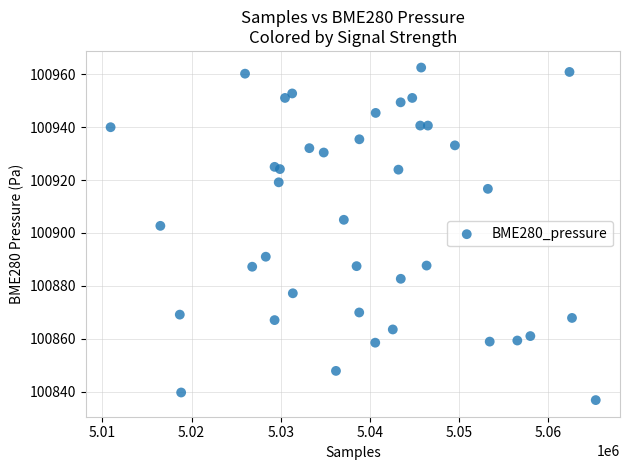

What is the range of X values (max minus min)?

54432.0